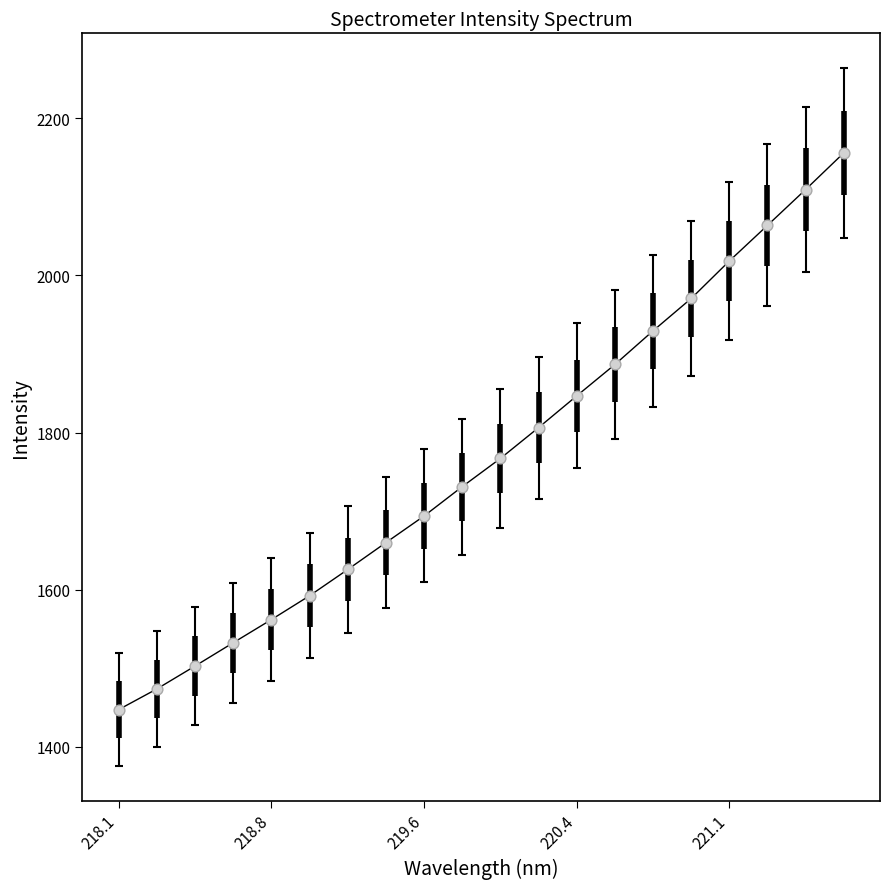

What is the greatest value displayed?

2156.0